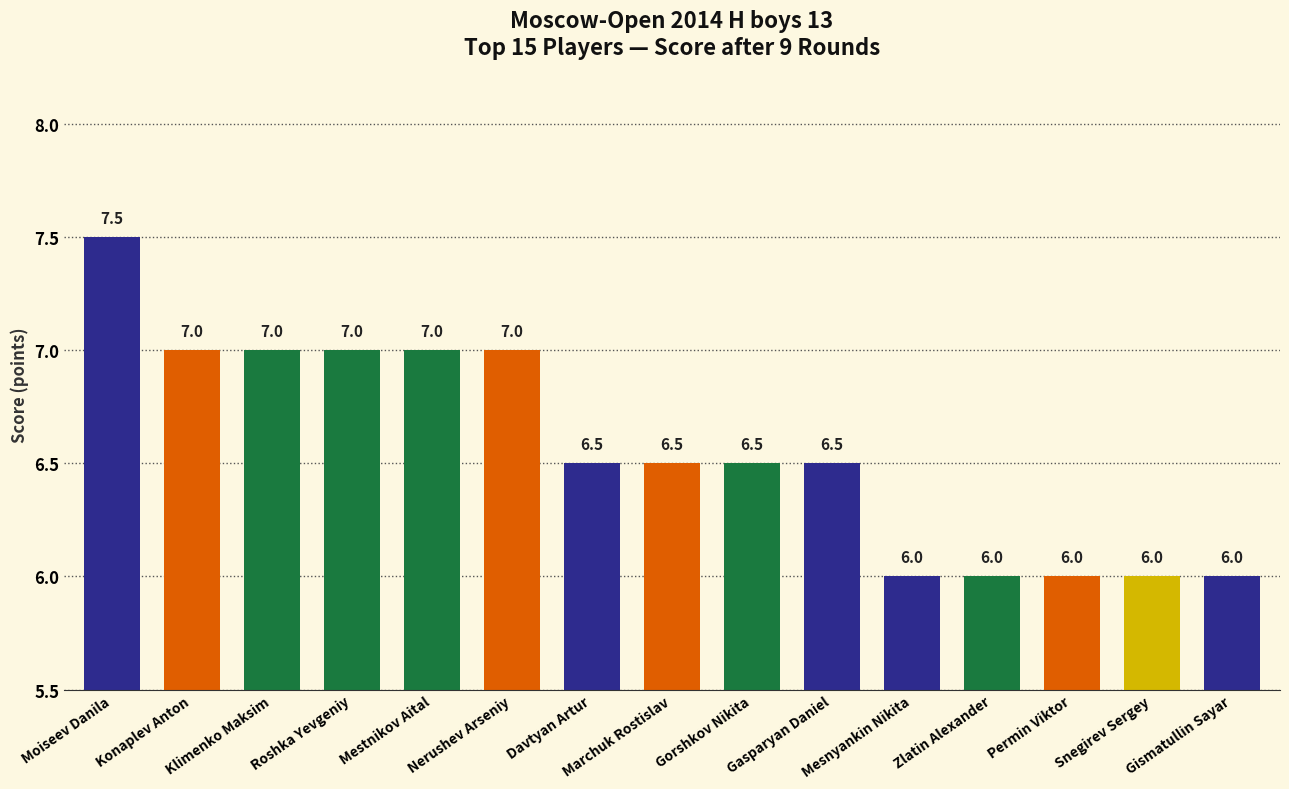

Reading left to right, extract all data points from this chart.

Moiseev Danila=7.5	Konaplev Anton=7.0	Klimenko Maksim=7.0	Roshka Yevgeniy=7.0	Mestnikov Aital=7.0	Nerushev Arseniy=7.0	Davtyan Artur=6.5	Marchuk Rostislav=6.5	Gorshkov Nikita=6.5	Gasparyan Daniel=6.5	Mesnyankin Nikita=6.0	Zlatin Alexander=6.0	Permin Viktor=6.0	Snegirev Sergey=6.0	Gismatullin Sayar=6.0